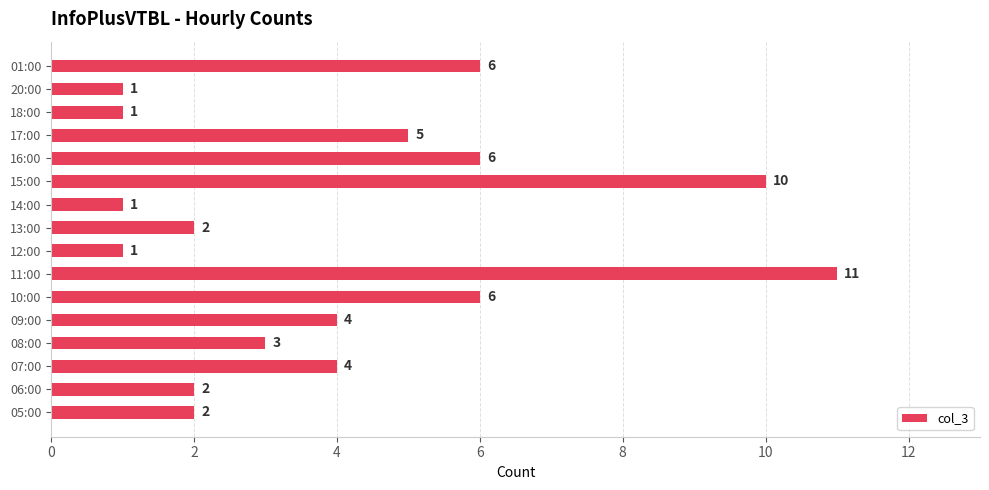

Is it true that the value at 14:00 is 1?

True